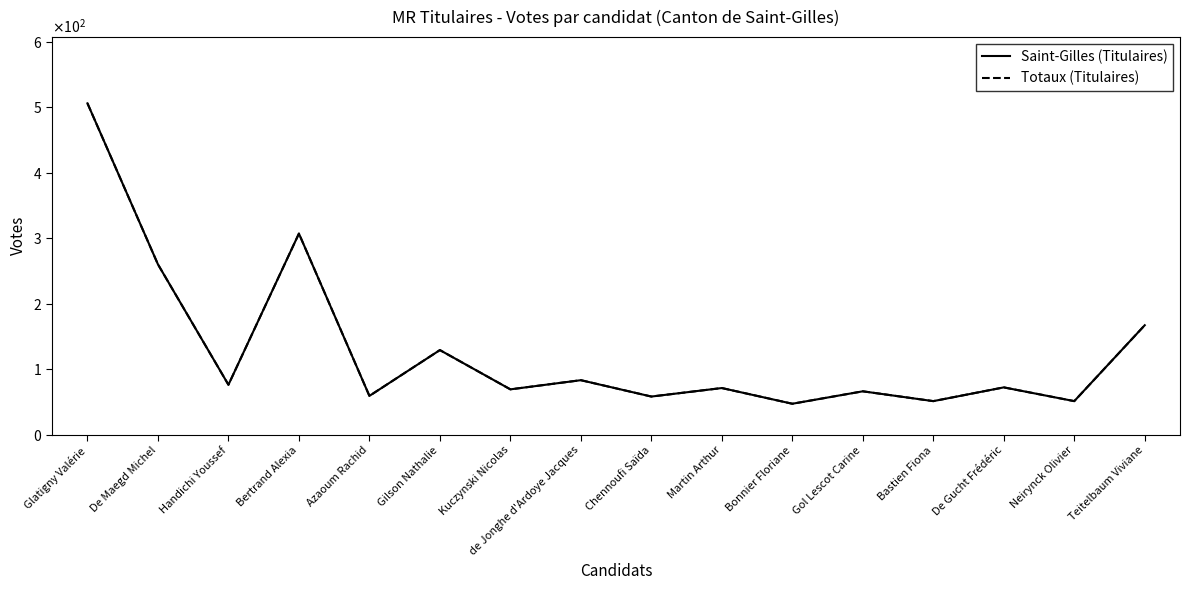

Is this an area chart (filled region under the line)?

No